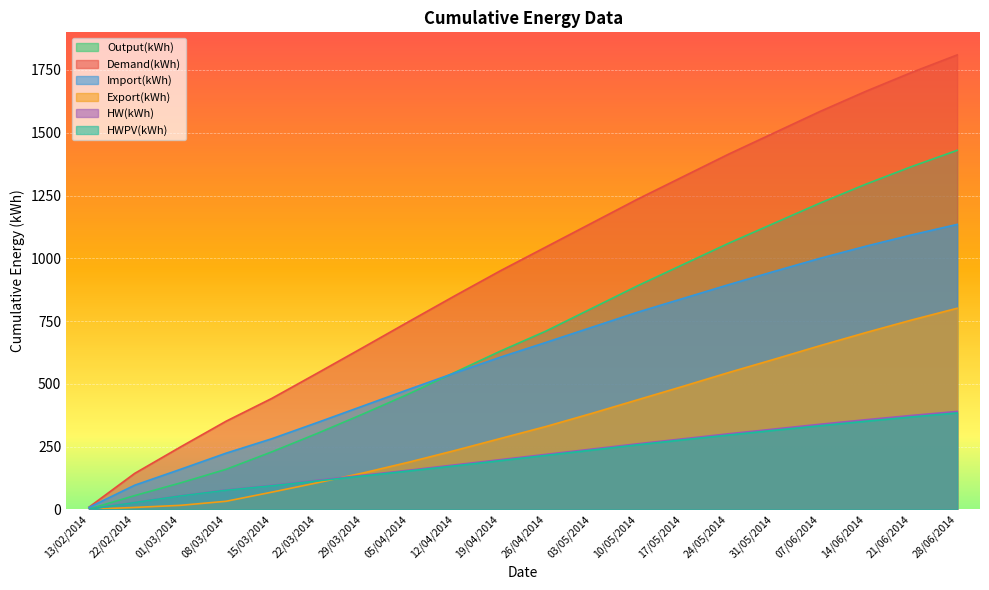

True or false: Import(kWh) and HW(kWh) cross at least once.

False